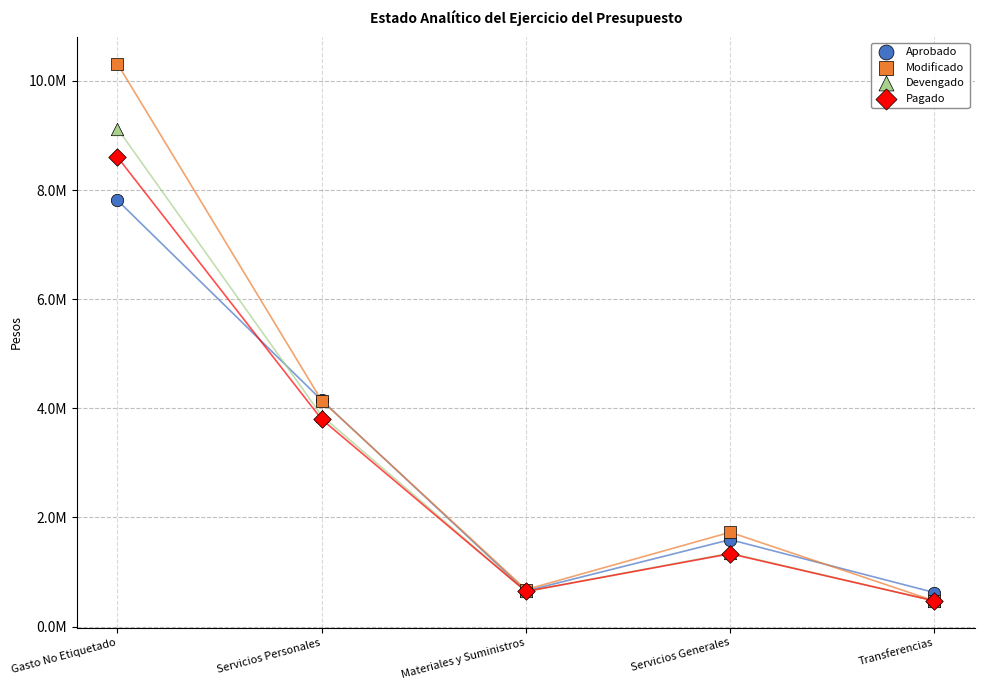

Which series has the largest Y range (max minus min)?

Modificado